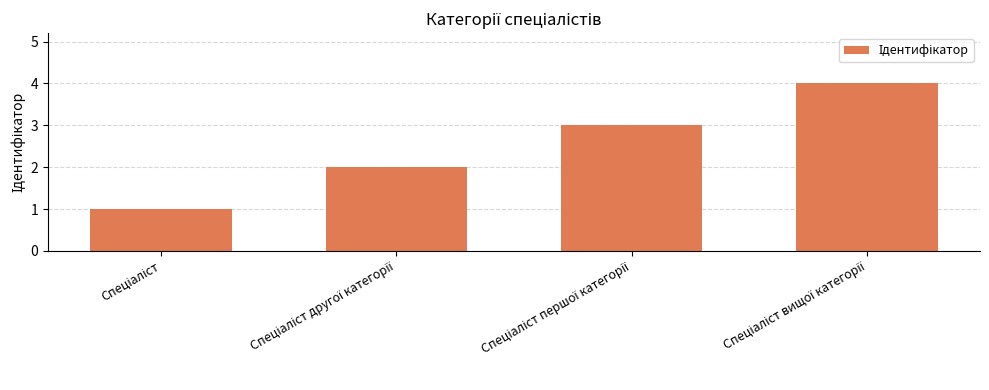

What is the difference between the maximum and minimum values?

3